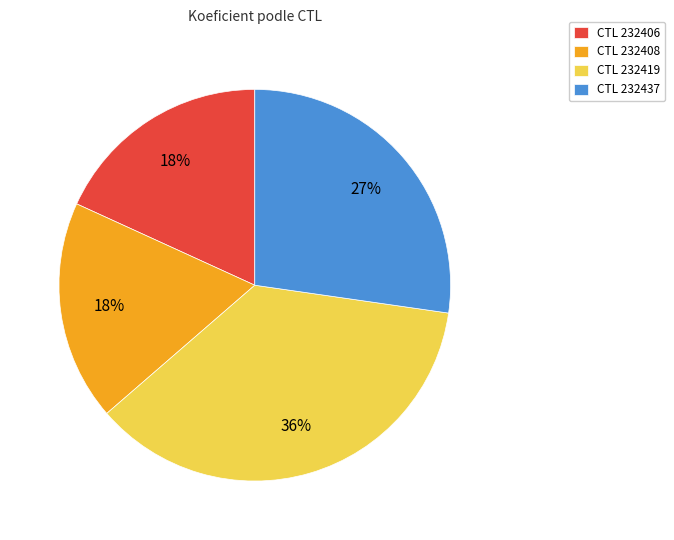

To the nearest percent, what portion does CTL 232437 represent?

27%